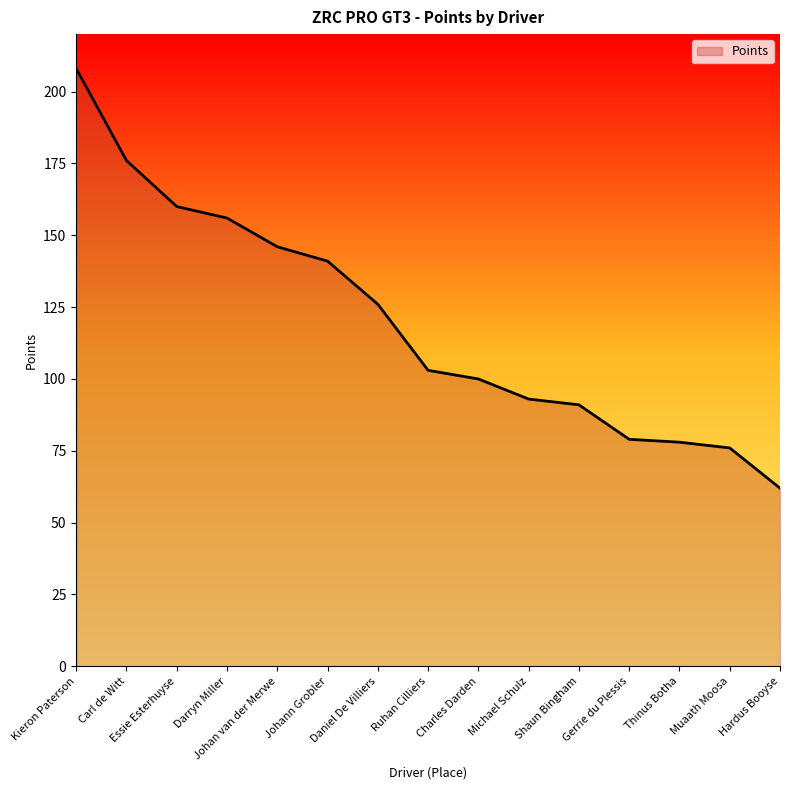

What position from the left is Gerrie du Plessis?

12